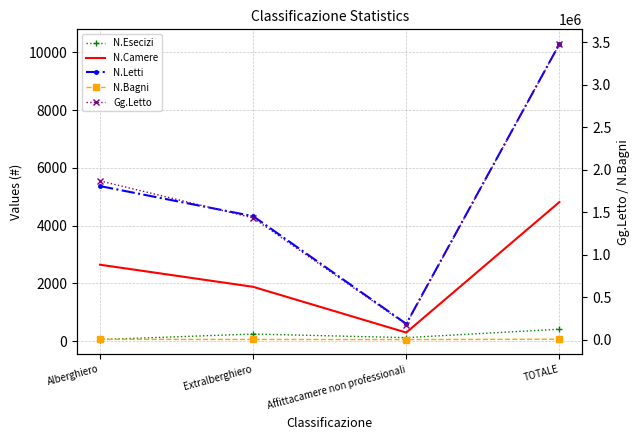

What are all the series names shown in the legend?

N.Esecizi, N.Camere, N.Letti, N.Bagni, Gg.Letto